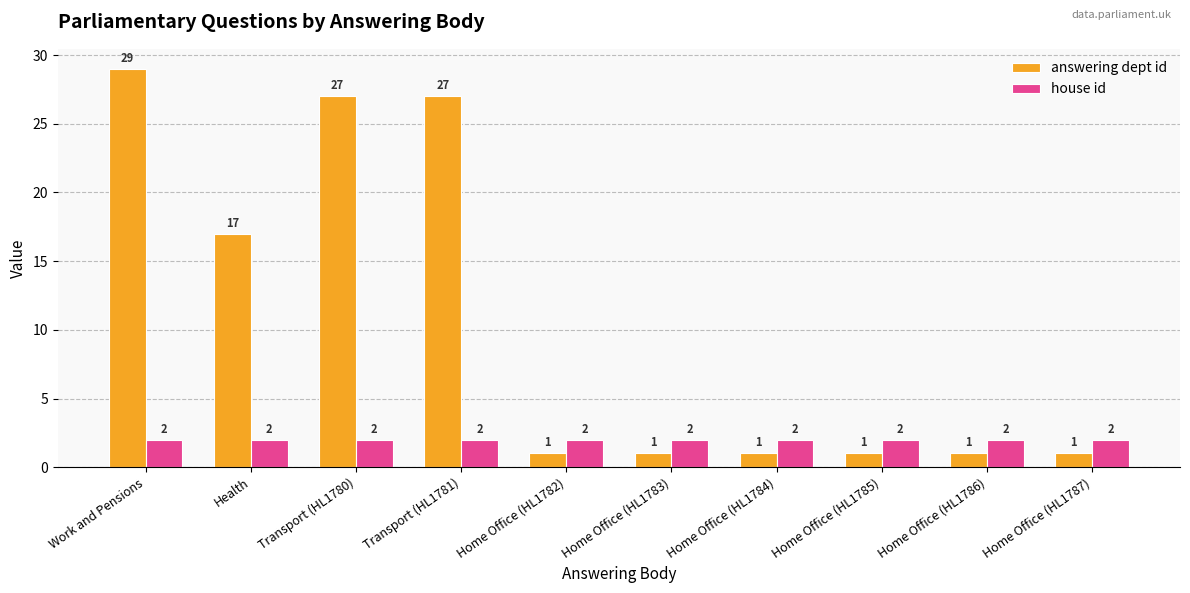

Rank the series at Home Office (HL1787) from highest to lowest value.

house id, answering dept id